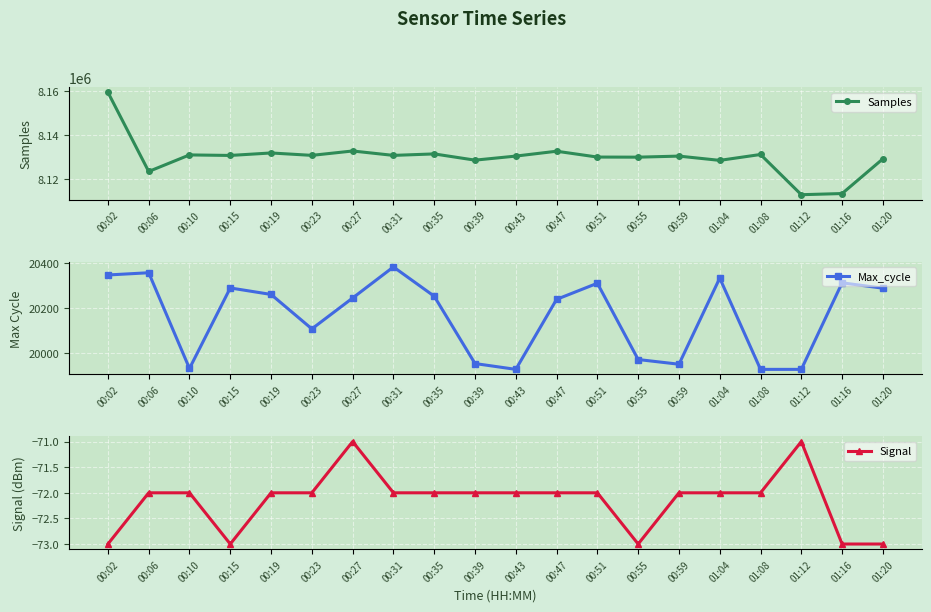

Where is Max_cycle nearest to the value 20155?

00:23